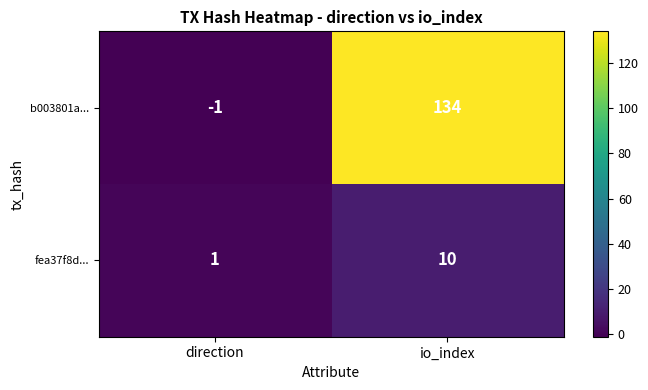

At which label does fea37f8d... reach its minimum?

direction